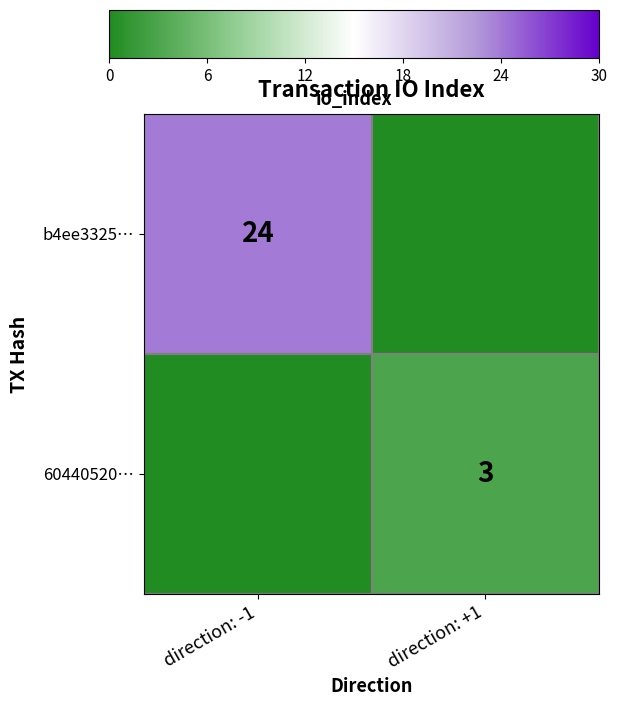

True or false: b4ee3325… has a value of 24 at direction: -1.

True